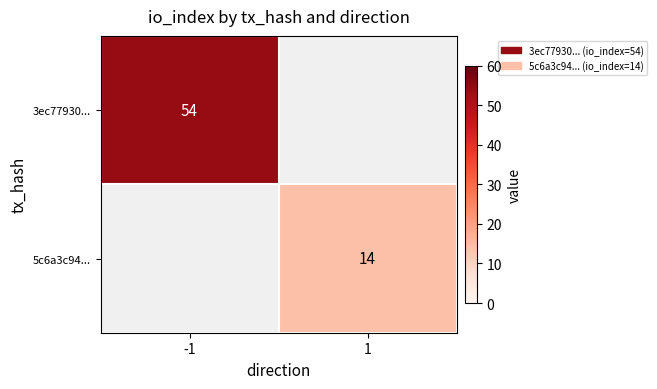

The value of 3ec77930... at -1 is 54. True or false?

True